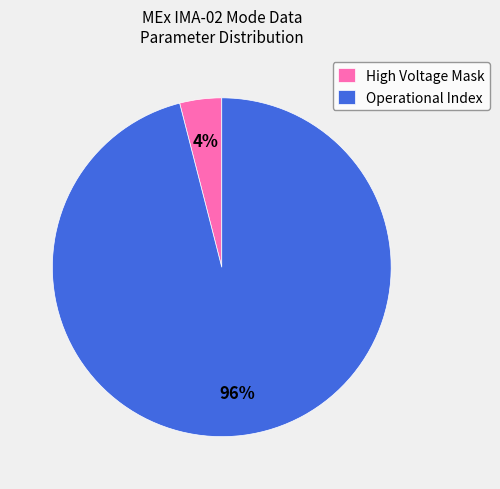

How many segments does this pie chart have?

2